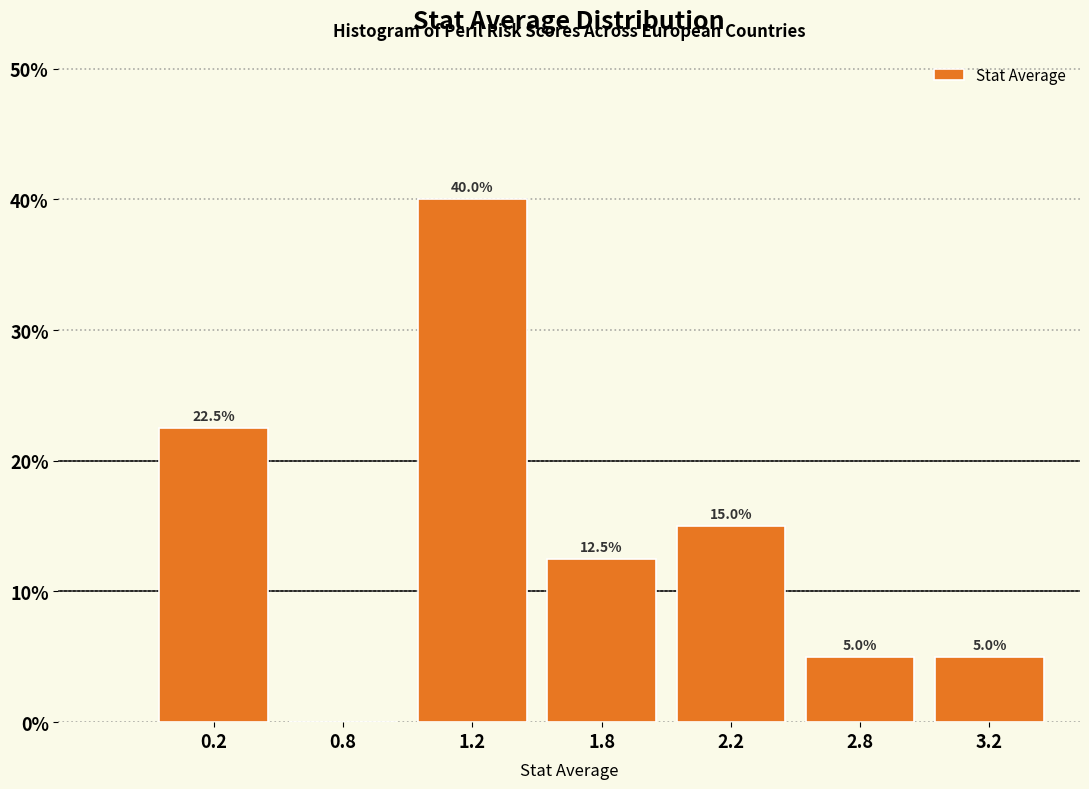

Reading right to left, list all the values displayed in this chart.

3.2=5.0	2.8=5.0	2.2=15.0	1.8=12.5	1.2=40.0	0.8=0.0	0.2=22.5